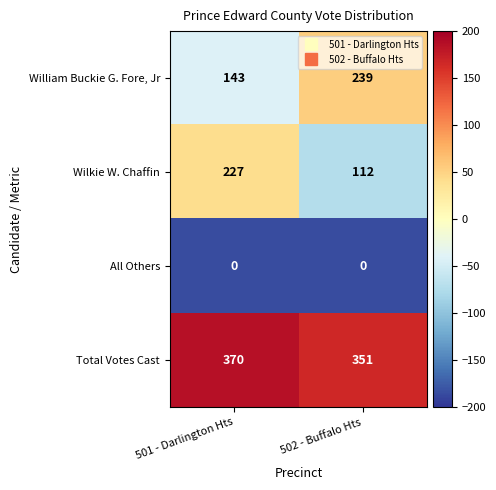

What value does the Wilkie W. Chaffin series have at 502 - Buffalo Hts?

112